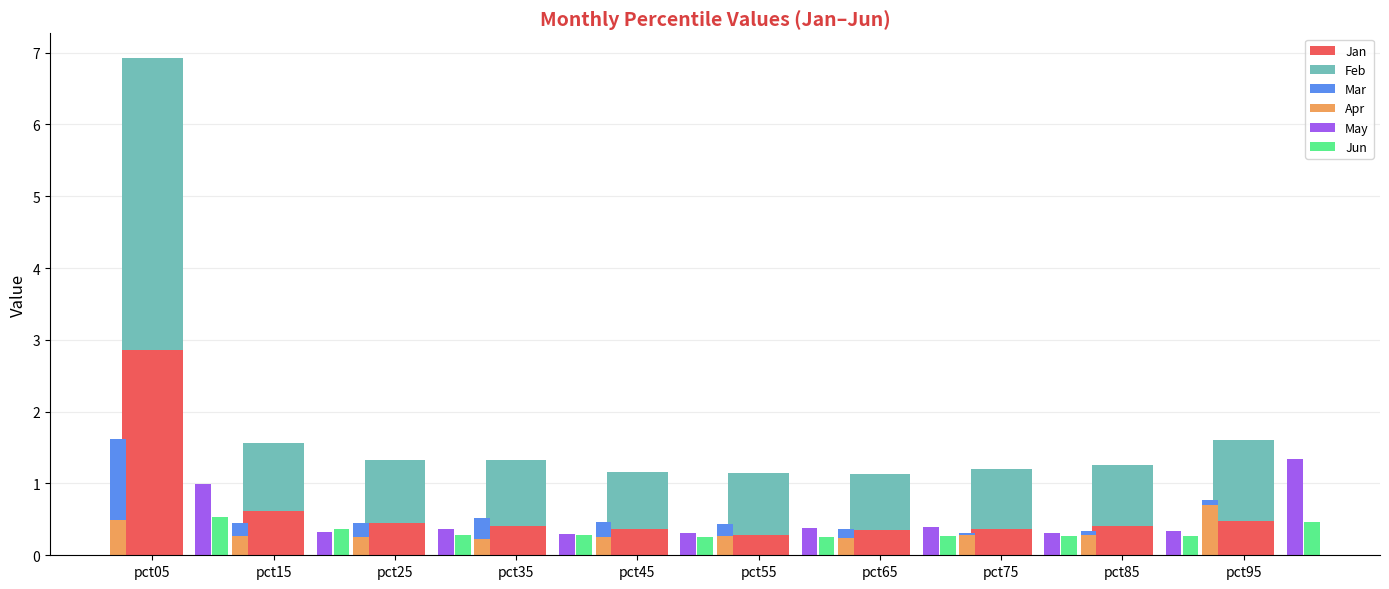

The value of Apr at pct35 is 0.1. True or false?

False